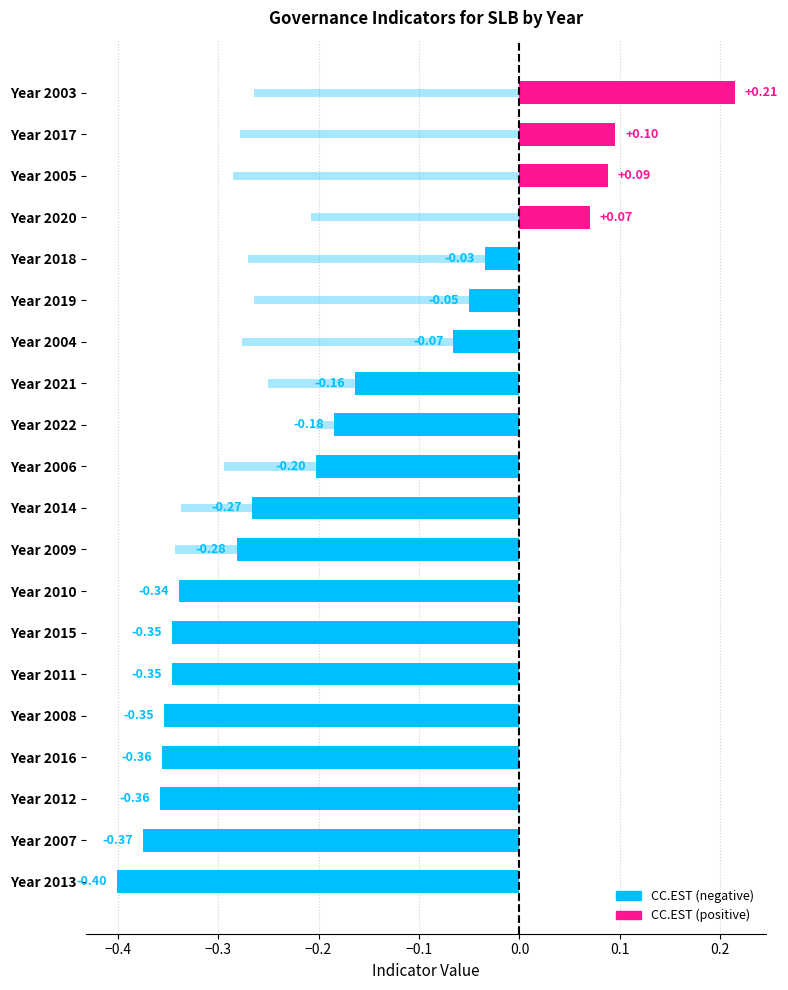

Which has a higher value, 2004 or 2016?

2004